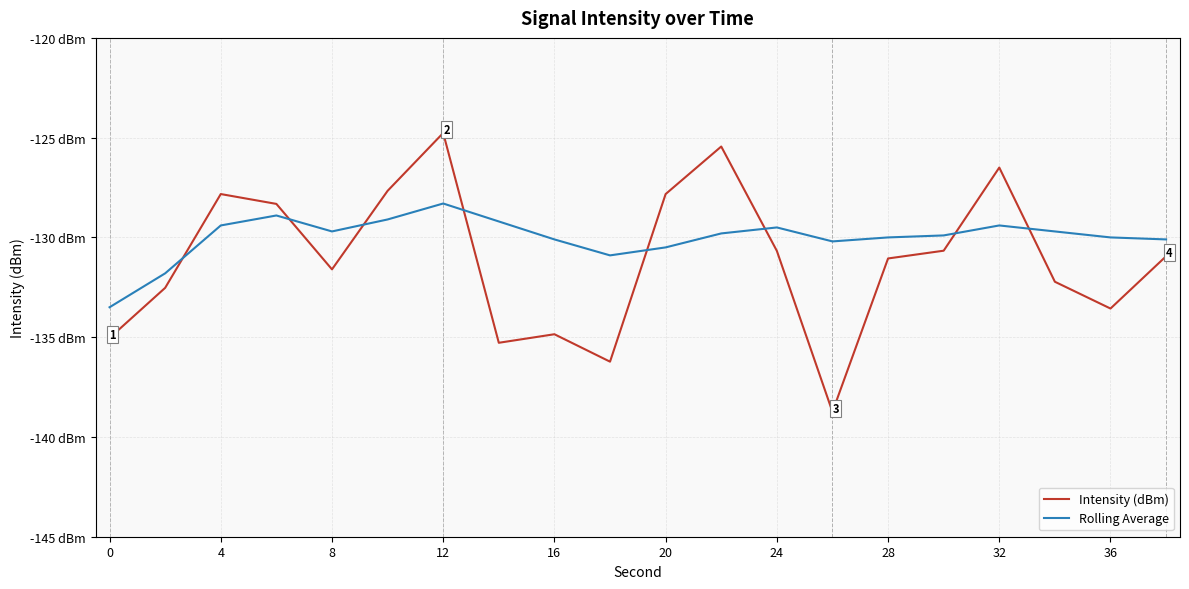

True or false: Rolling Average has more than 1 interior local peaks.

True